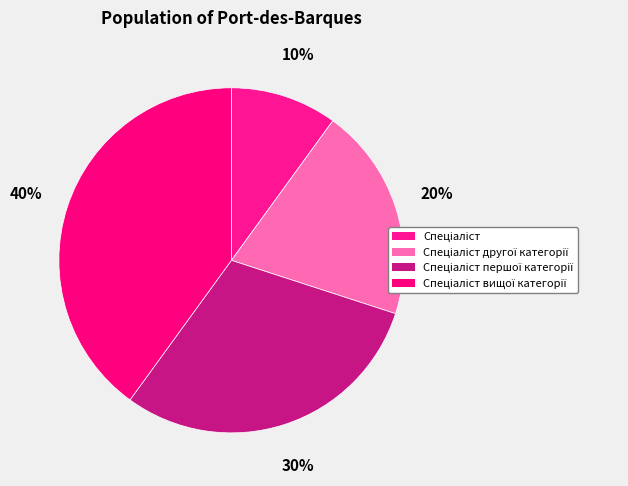

To the nearest percent, what is the difference between the largest and smallest slice percentages?

30%